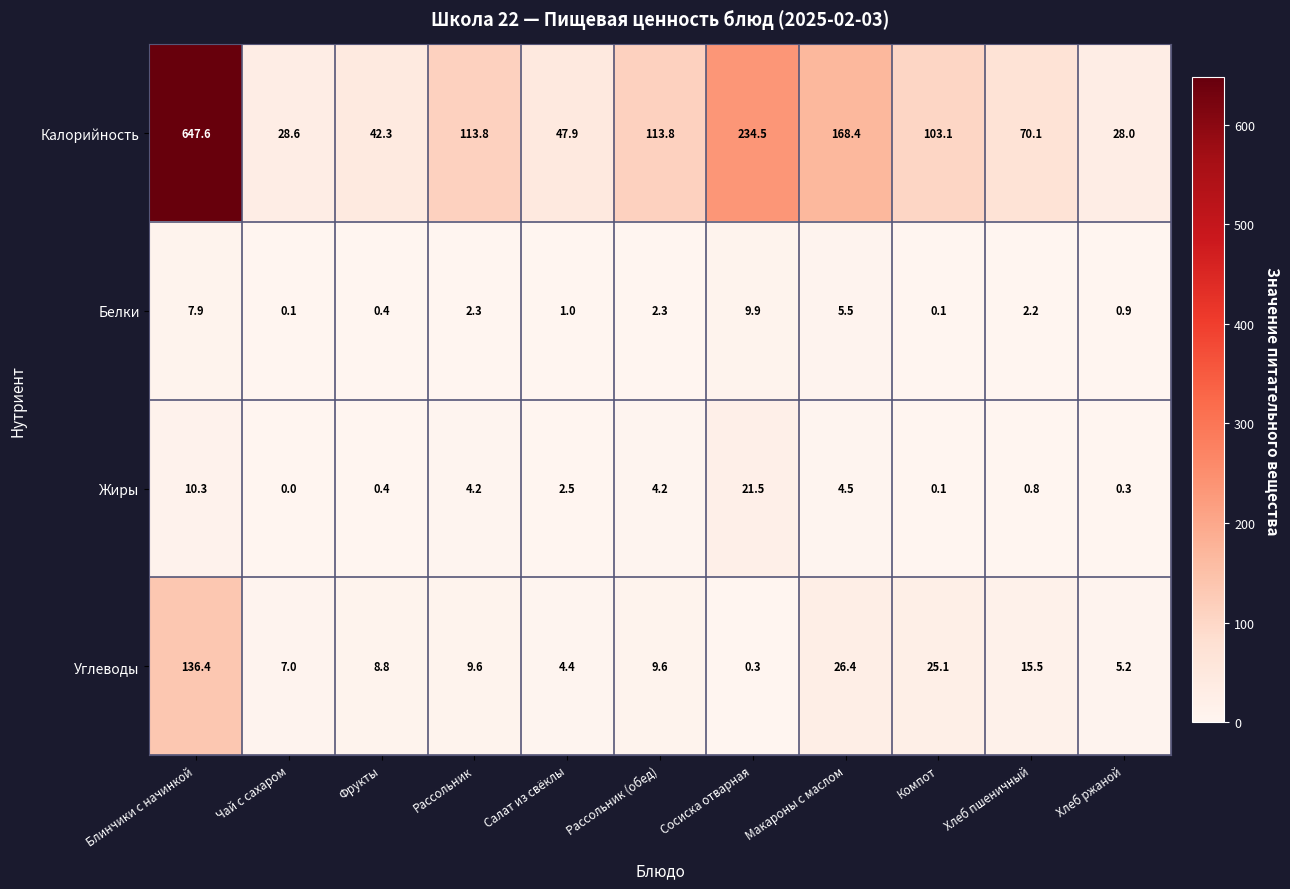

Rank the series at Рассольник (обед) from highest to lowest value.

Калорийность, Углеводы, Жиры, Белки